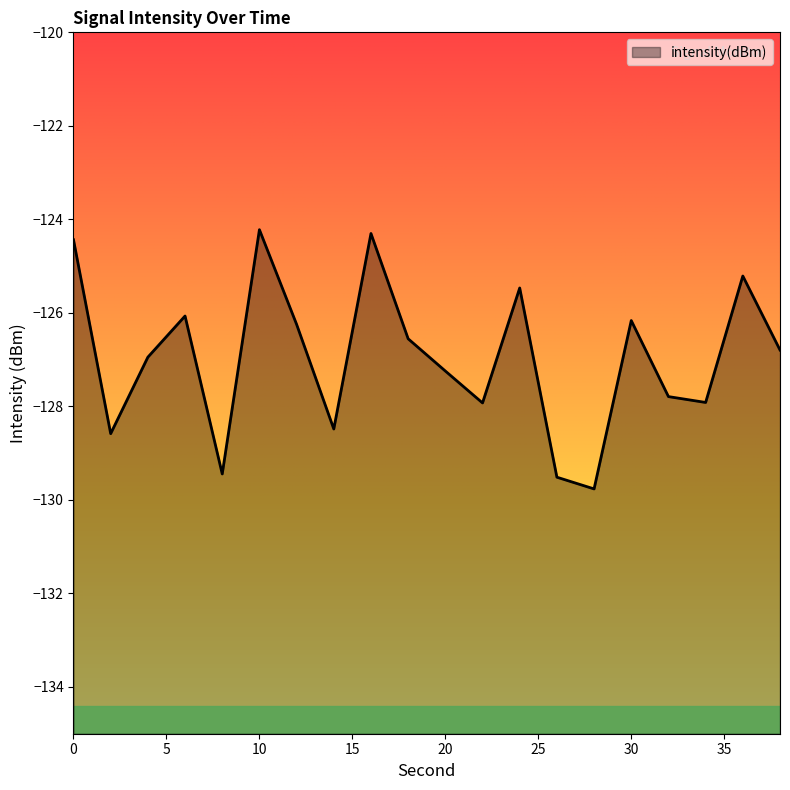

True or false: the data shows -125.2 at 36.

True